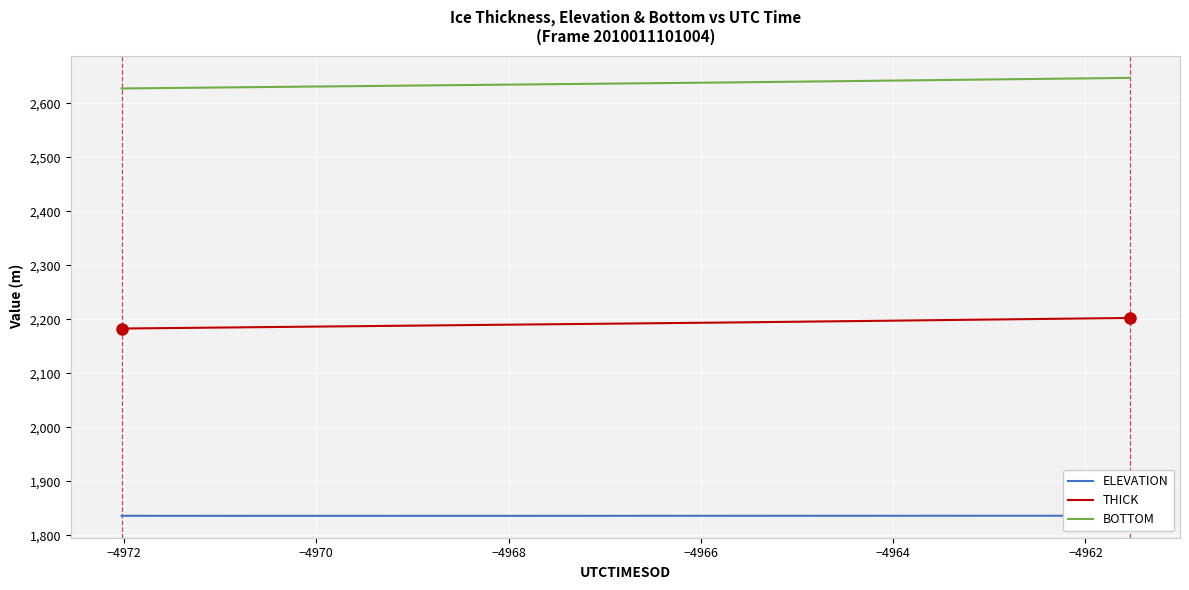

Is this an area chart (filled region under the line)?

No